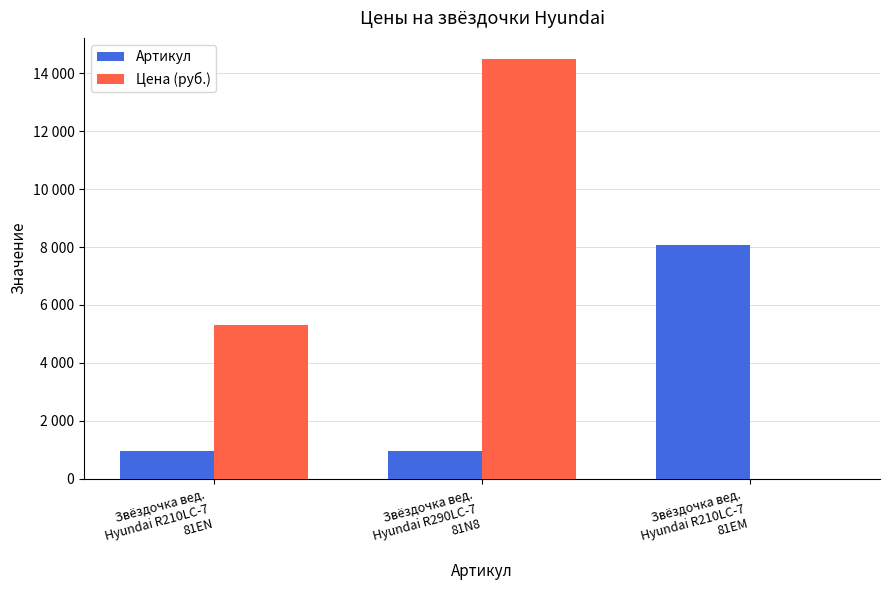

Is it true that Цена (руб.) equals 8777 at Звёздочка вед.
Hyundai R210LC-7
81EN?

False